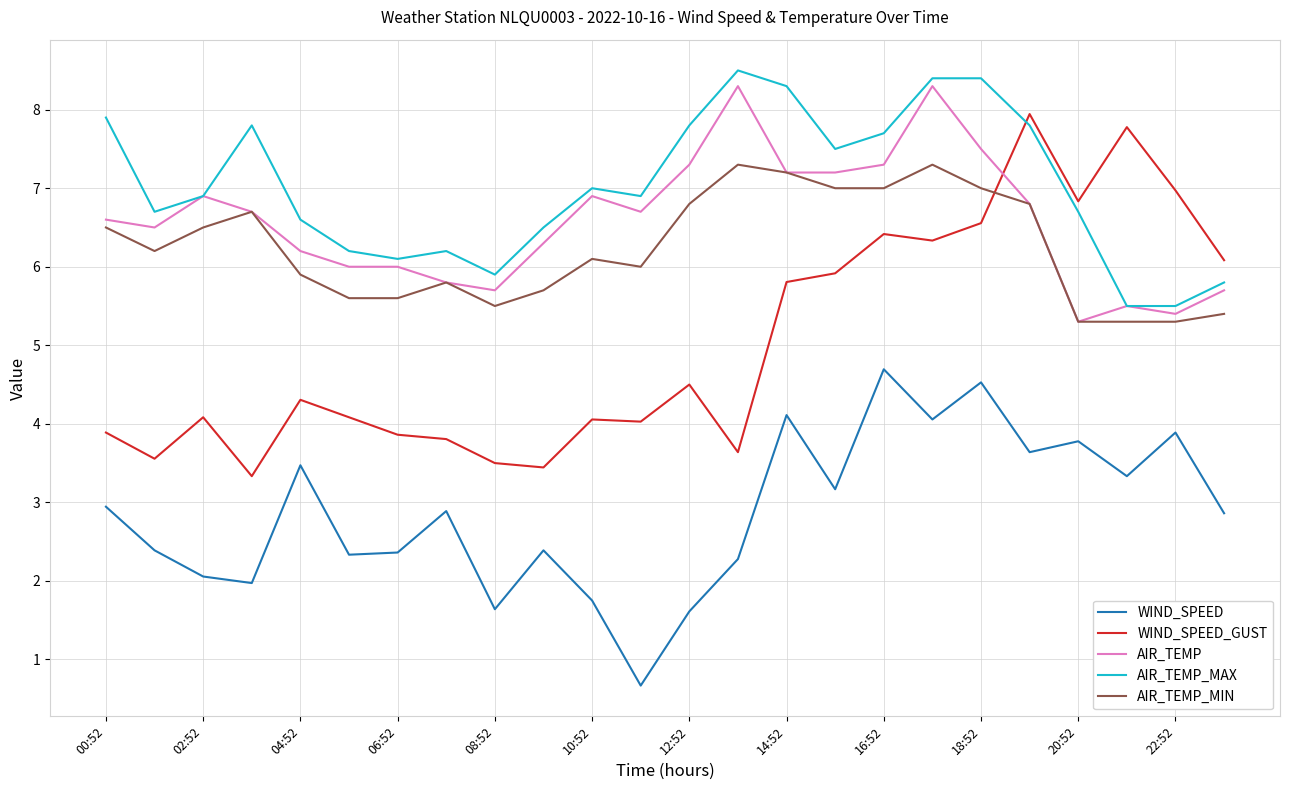

Does the chart have visible grid lines?

Yes